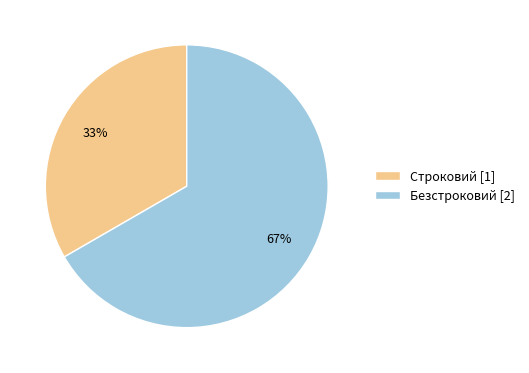

To the nearest percent, what is the combined percentage of Строковий [1] and Безстроковий [2]?

100%